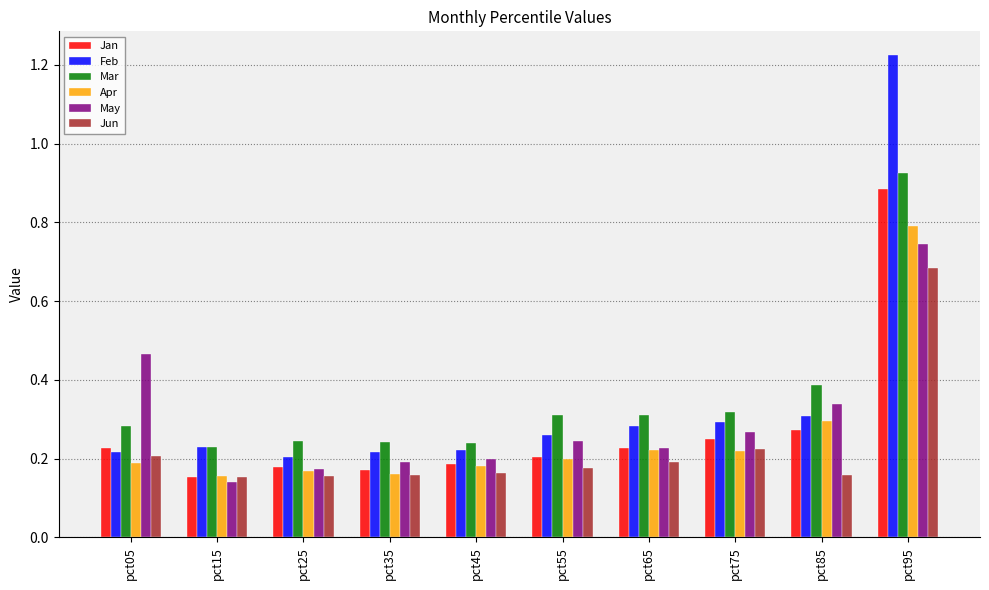

The value of May at pct45 is 0.1. True or false?

False